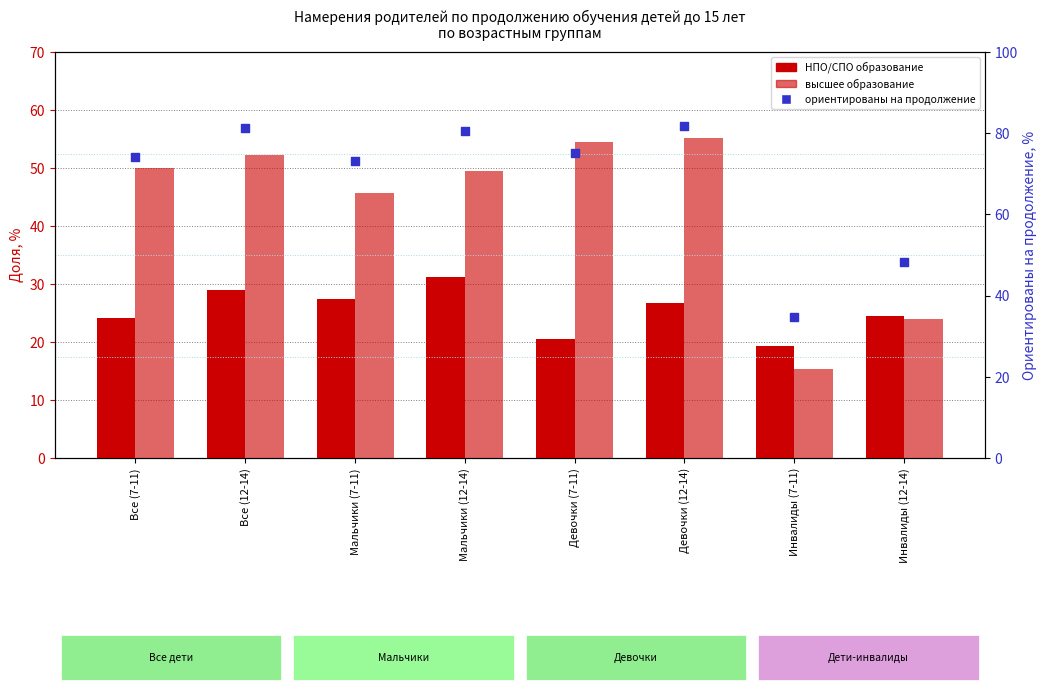

Which series has the largest total across all categories?

ориентированы на продолжение